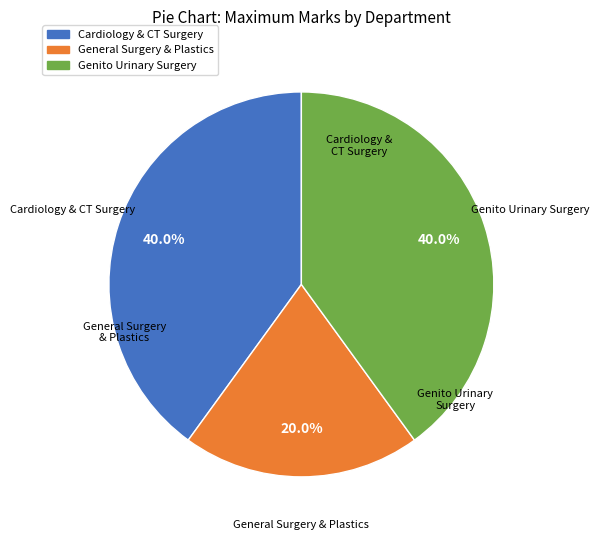

Which category has the smallest portion of the pie?

General Surgery & Plastics